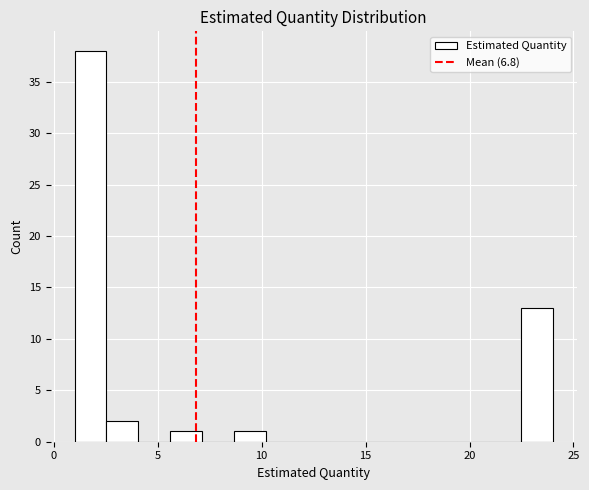

Read against the x-axis, roughly where is the centre of the tallest bar?

2.0